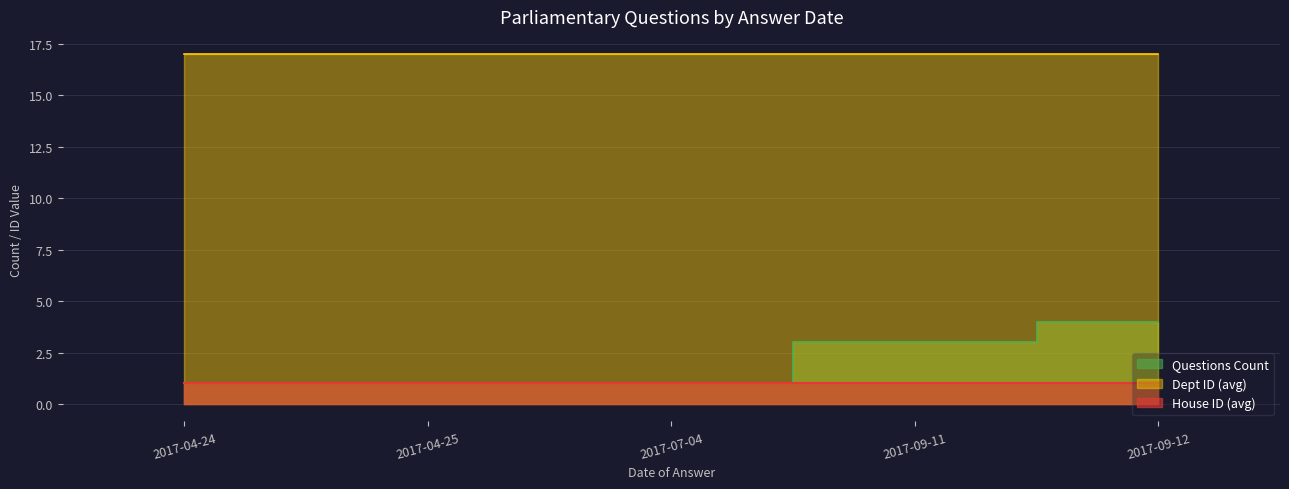

Reading left to right, list all the values displayed in this chart.

Questions Count: 1	1	1	3	4
Dept ID (avg): 17	17	17	17	17
House ID (avg): 1	1	1	1	1